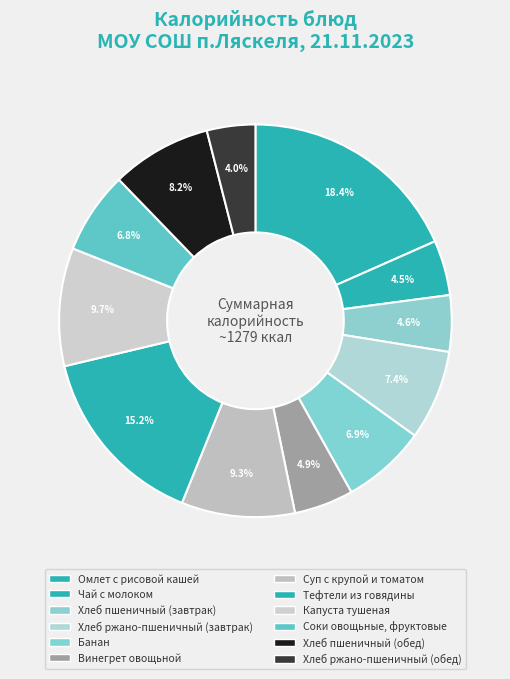

What is the ratio of the value at Суп с крупой и томатом to the value at Омлет с рисовой кашей?

0.5